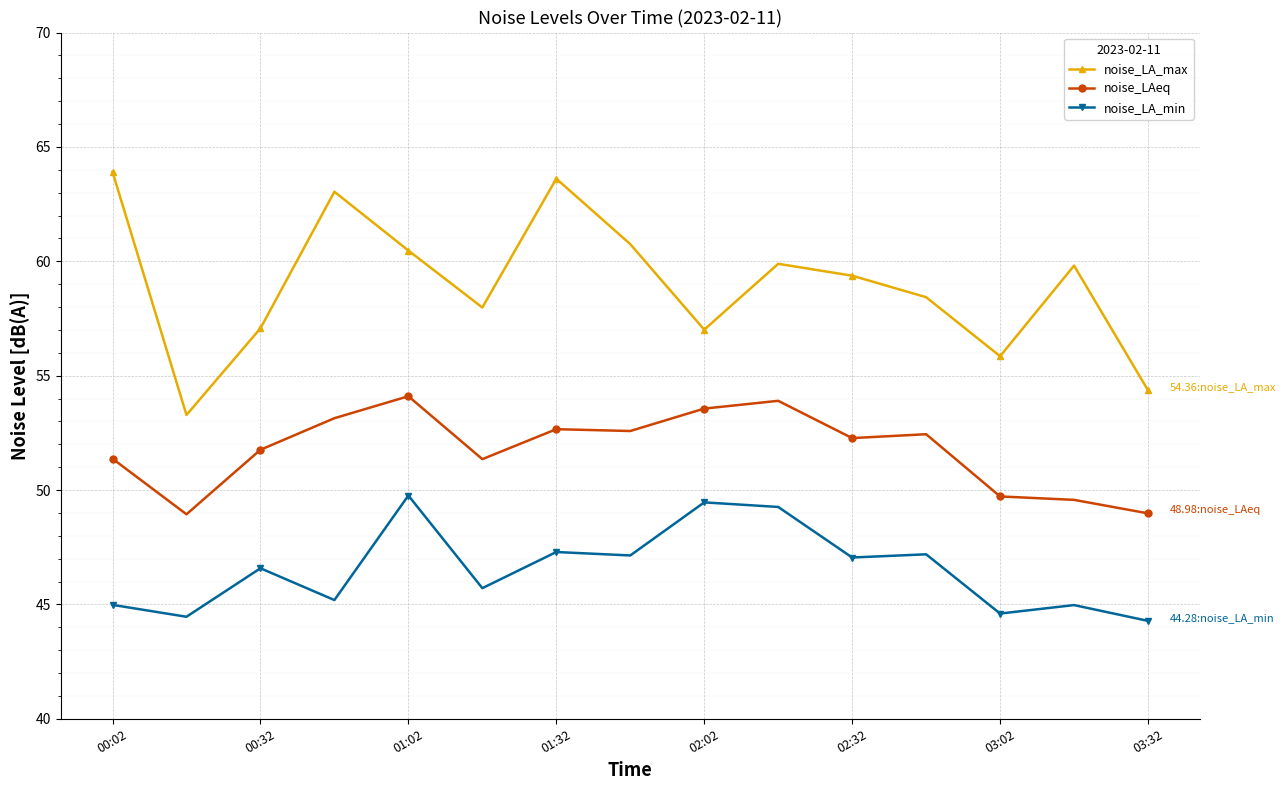

What is the difference between the second highest and second lowest values in the noise_LA_min series?

5.0